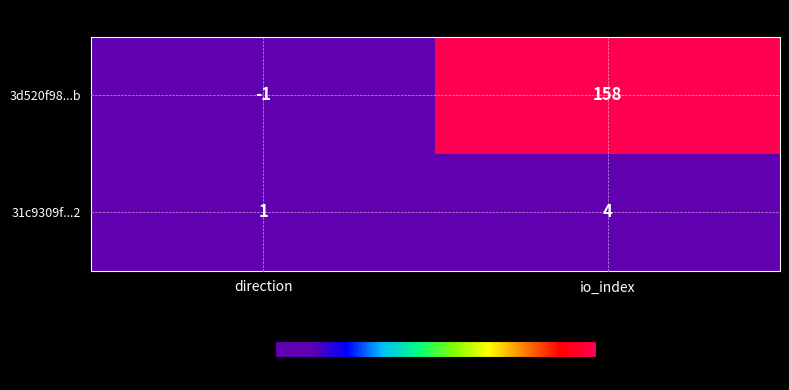

Rank the series by their maximum value, from lowest to highest.

31c9309f...2, 3d520f98...b